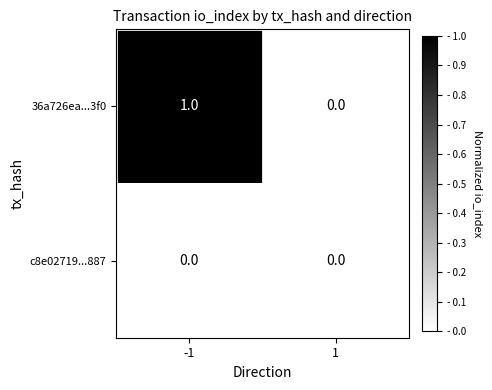

Rank the series by their average value, from lowest to highest.

c8e02719...887, 36a726ea...3f0